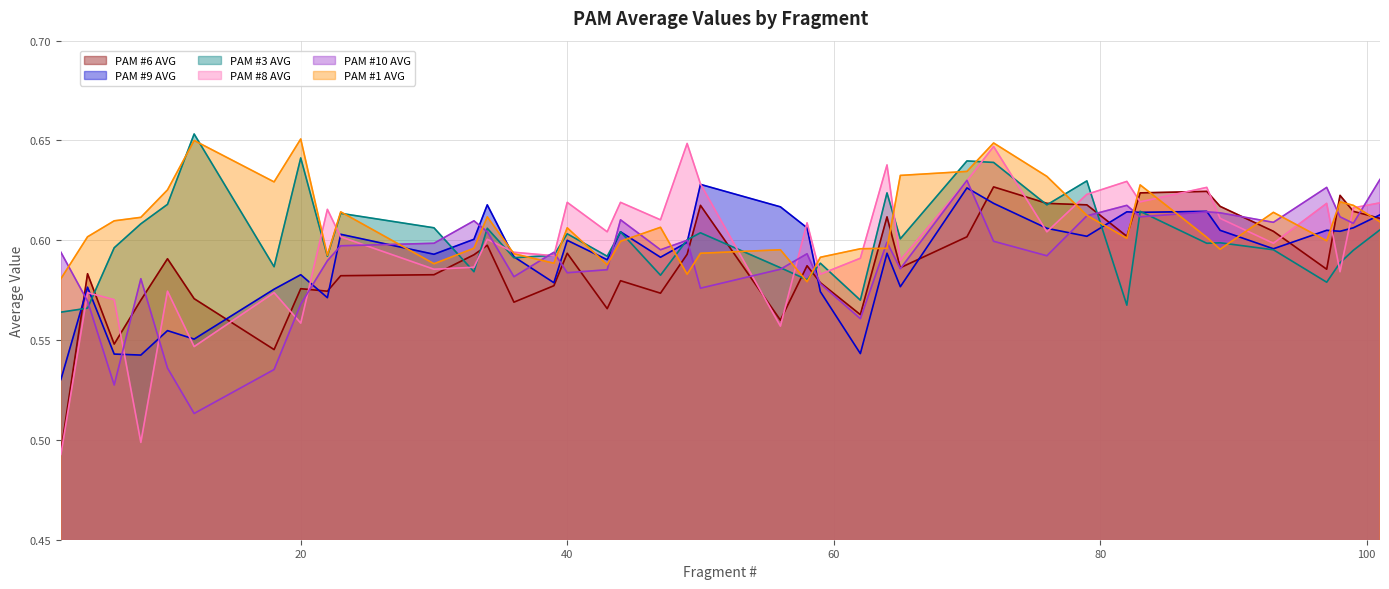

List the series in order of their peak value, highest first.

PAM #3 AVG, PAM #1 AVG, PAM #8 AVG, PAM #10 AVG, PAM #9 AVG, PAM #6 AVG